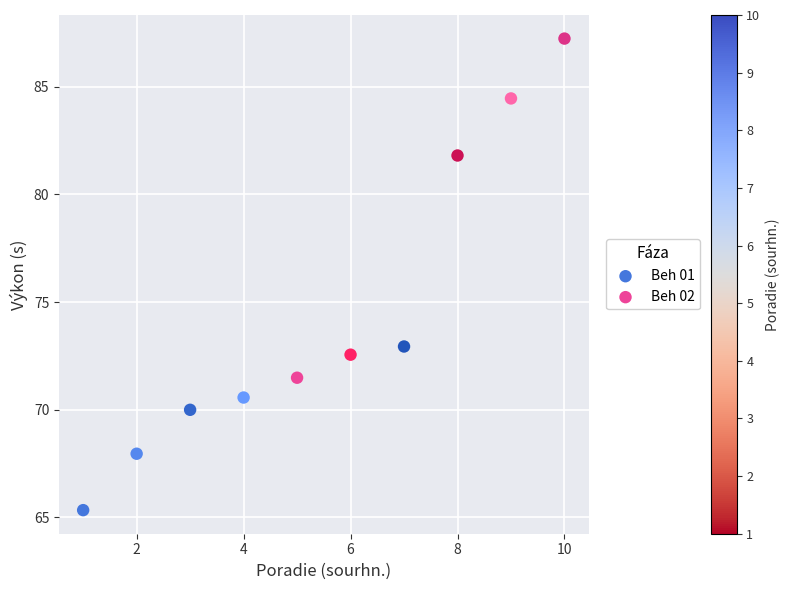

Which series contains the lowest Y value?

Beh 01